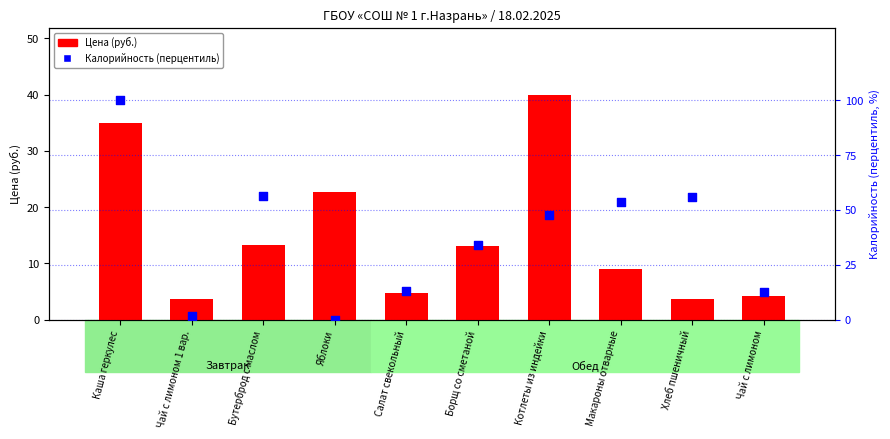

At how many categories does at least one series exceed 1?

10